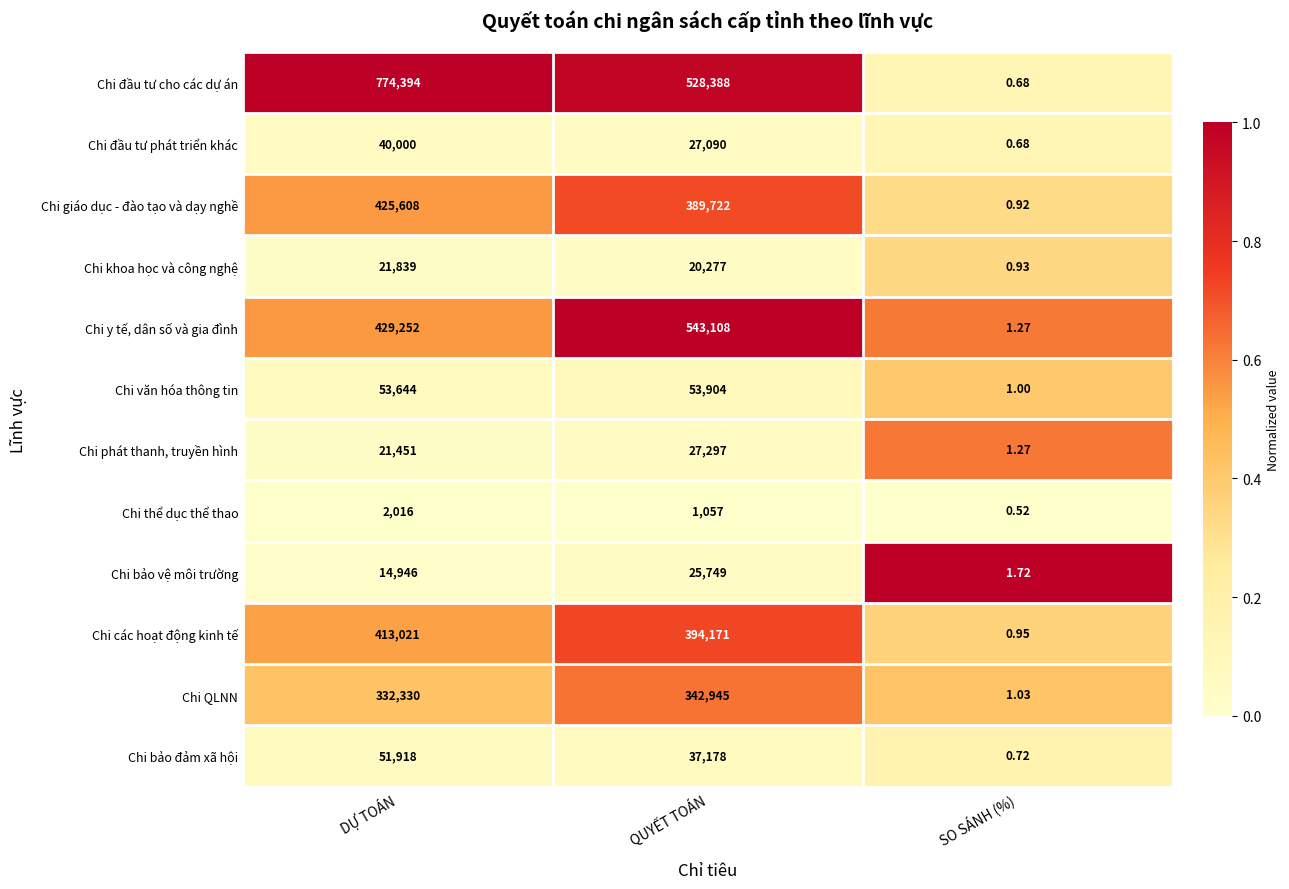

Where does the Chi đầu tư cho các dự án series first go above 528388?

DỰ TOÁN